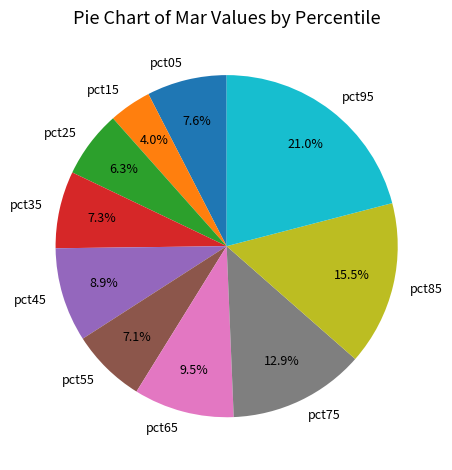

To the nearest percent, what is the difference between the largest and smallest slice percentages?

17%